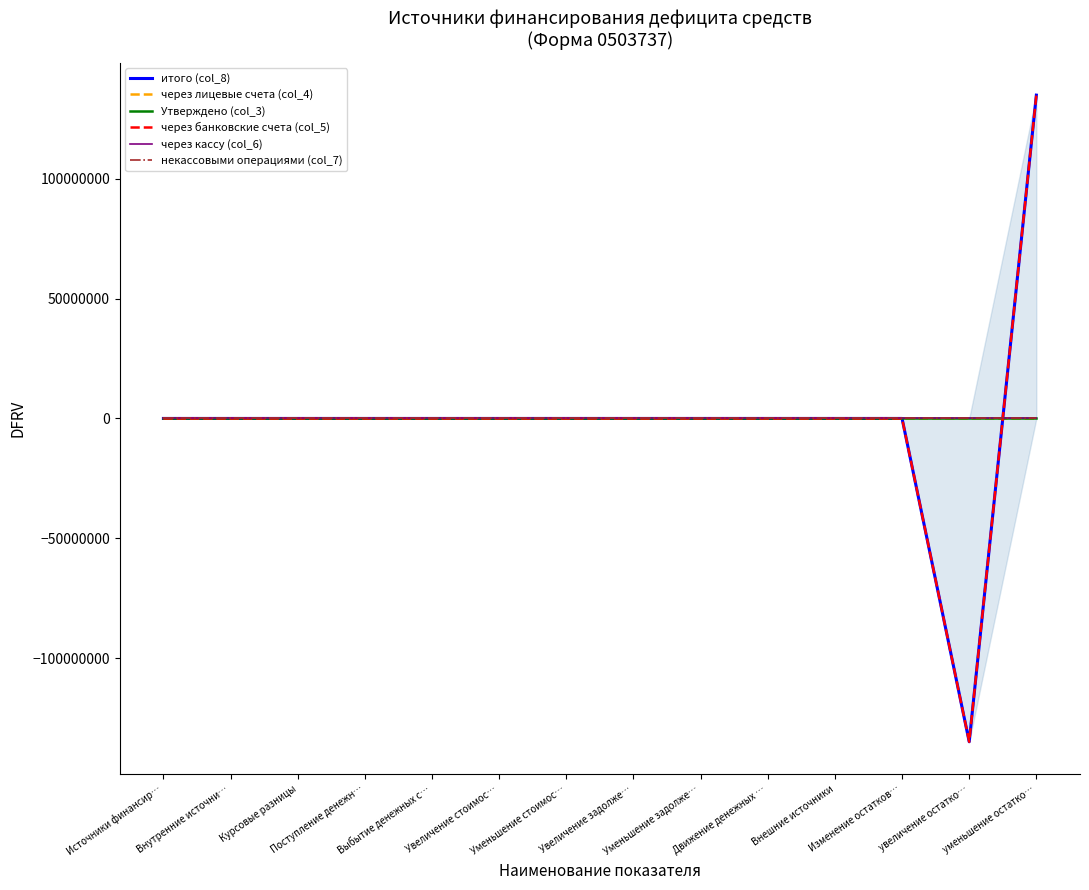

At which category is the sum across all series the highest?

уменьшение остатко…